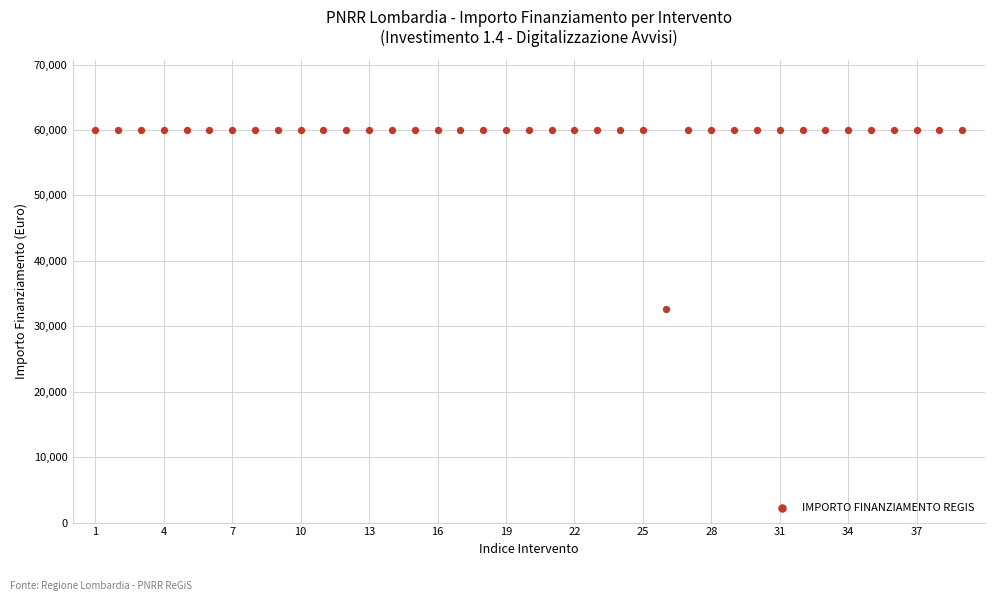

What is the range of Y values (max minus min)?

27377